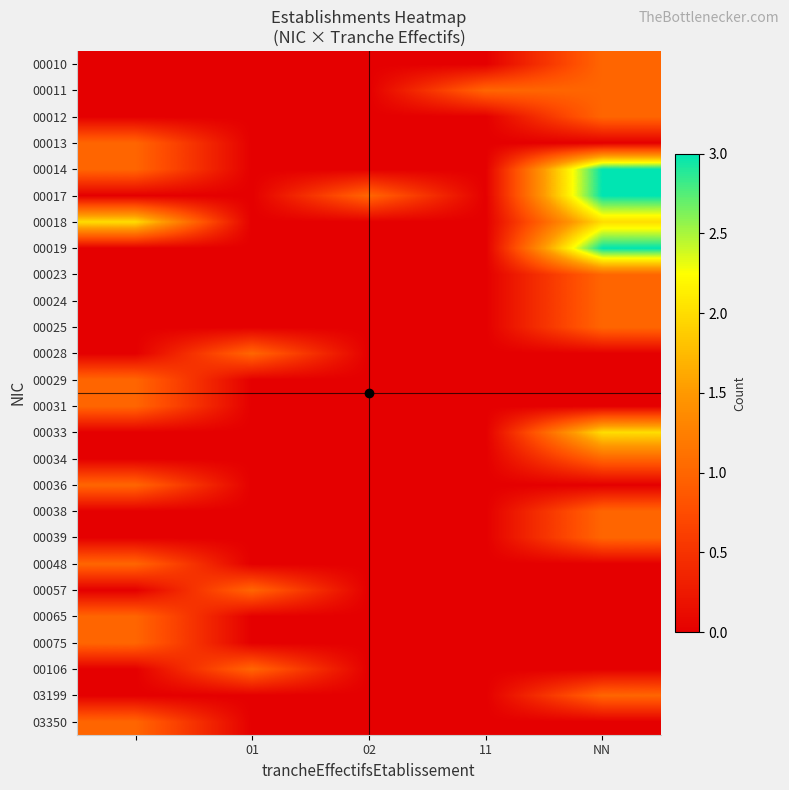

What is the maximum value shown in the chart?

3